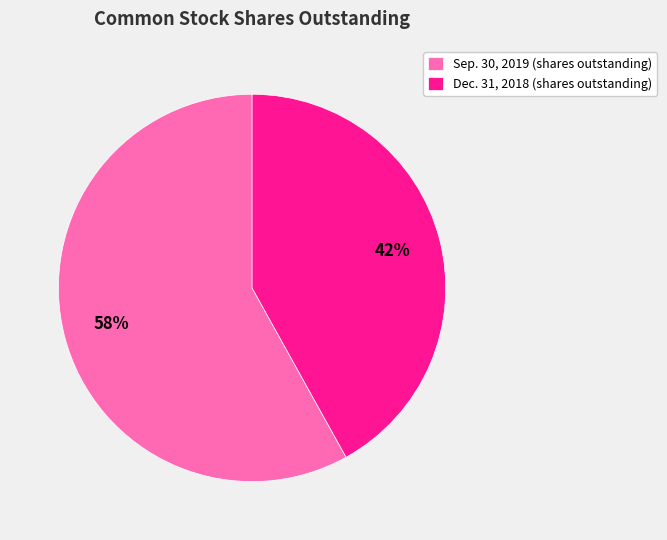

Rank the categories by value from highest to lowest.

Sep. 30, 2019, Dec. 31, 2018